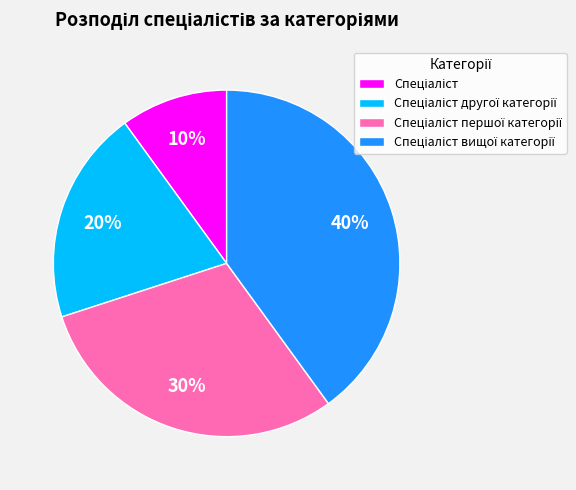

To the nearest percent, what is the average slice percentage?

25%